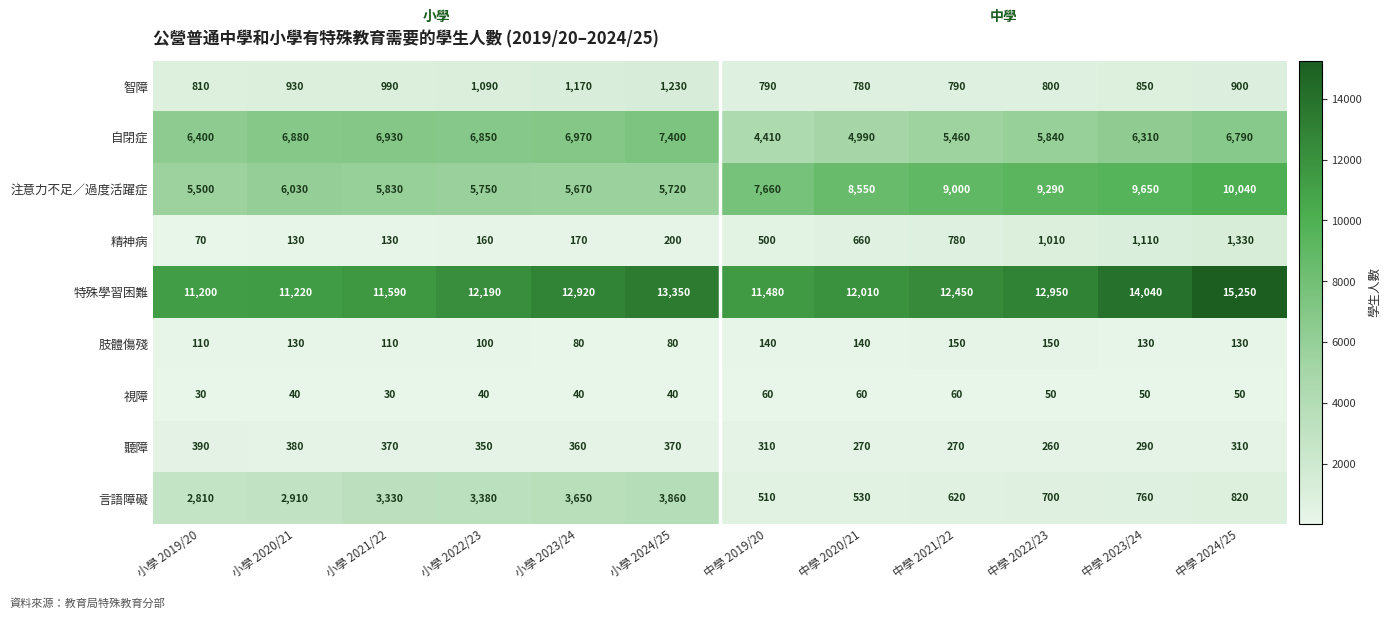

Where is 自閉症 nearest to the value 5905?

中學 2022/23